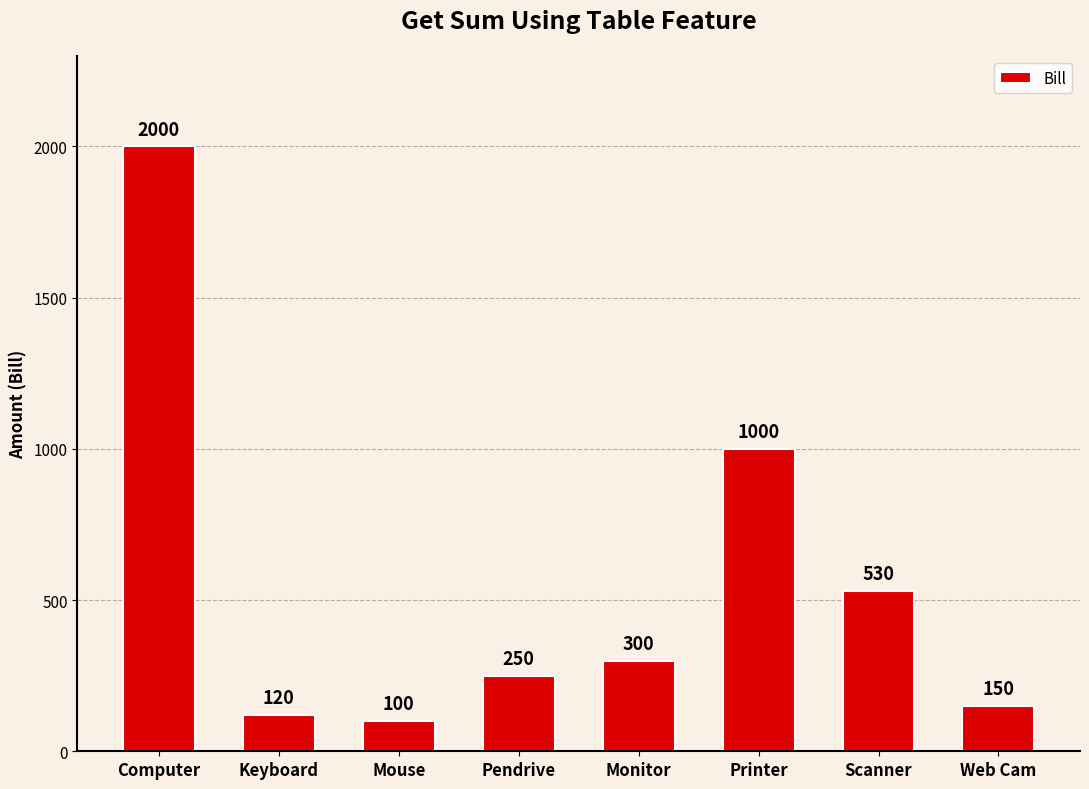

What is the label of the 7th bar from the right?

Keyboard